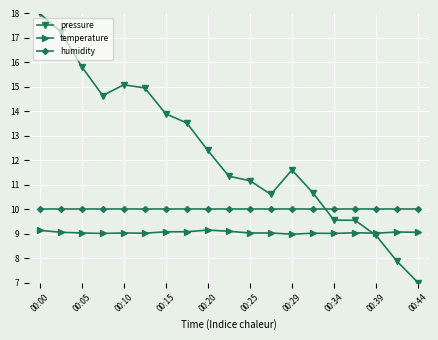

True or false: temperature and humidity cross at least once.

False